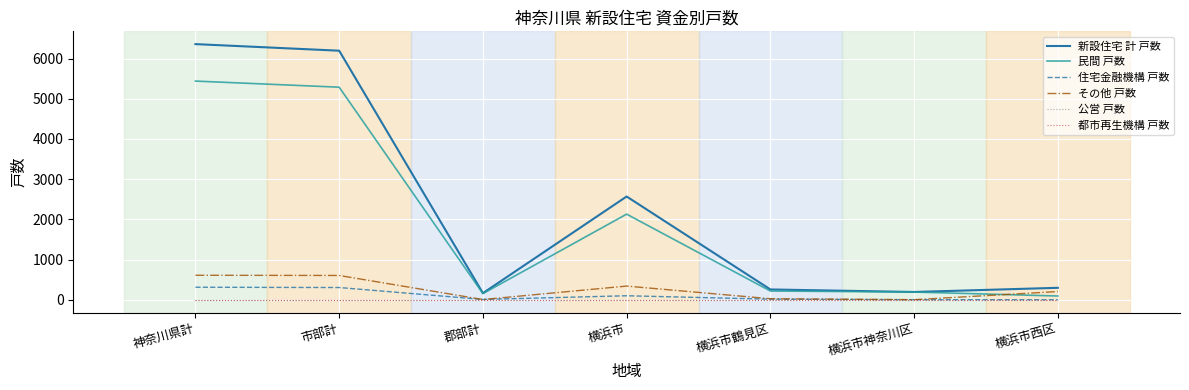

Reading left to right, transcribe all the data shown in this chart.

新設住宅 計 戸数: 神奈川県計=6361	市部計=6197	郡部計=164	横浜市=2569	横浜市鶴見区=256	横浜市神奈川区=193	横浜市西区=297
民間 戸数: 神奈川県計=5441	市部計=5289	郡部計=152	横浜市=2130	横浜市鶴見区=217	横浜市神奈川区=191	横浜市西区=93
住宅金融機構 戸数: 神奈川県計=311	市部計=304	郡部計=7	横浜市=99	横浜市鶴見区=14	横浜市神奈川区=1	横浜市西区=0
その他 戸数: 神奈川県計=609	市部計=604	郡部計=5	横浜市=340	横浜市鶴見区=25	横浜市神奈川区=1	横浜市西区=204
公営 戸数: 神奈川県計=0	市部計=0	郡部計=0	横浜市=0	横浜市鶴見区=0	横浜市神奈川区=0	横浜市西区=0
都市再生機構 戸数: 神奈川県計=0	市部計=0	郡部計=0	横浜市=0	横浜市鶴見区=0	横浜市神奈川区=0	横浜市西区=0